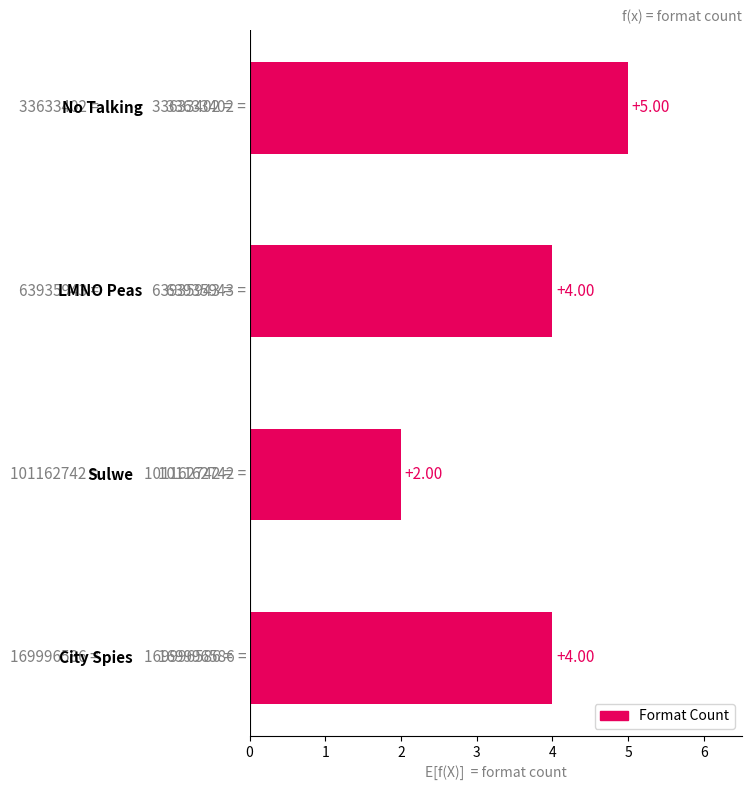

What is the average value?

4